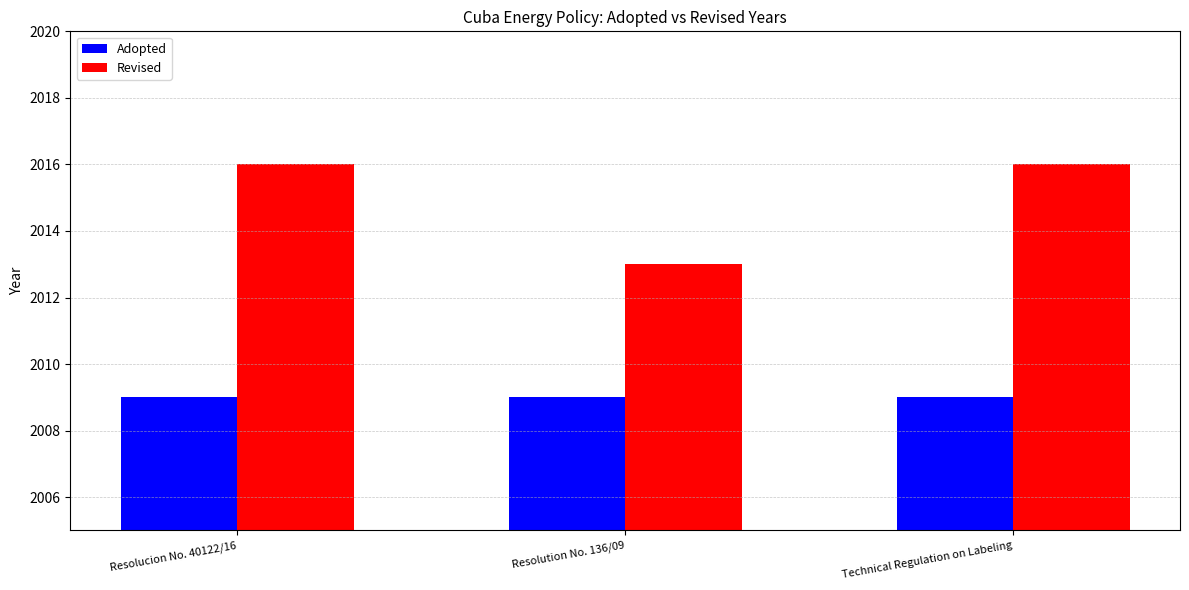

At Technical Regulation on Labeling, list the series in order from smallest to largest.

Adopted, Revised